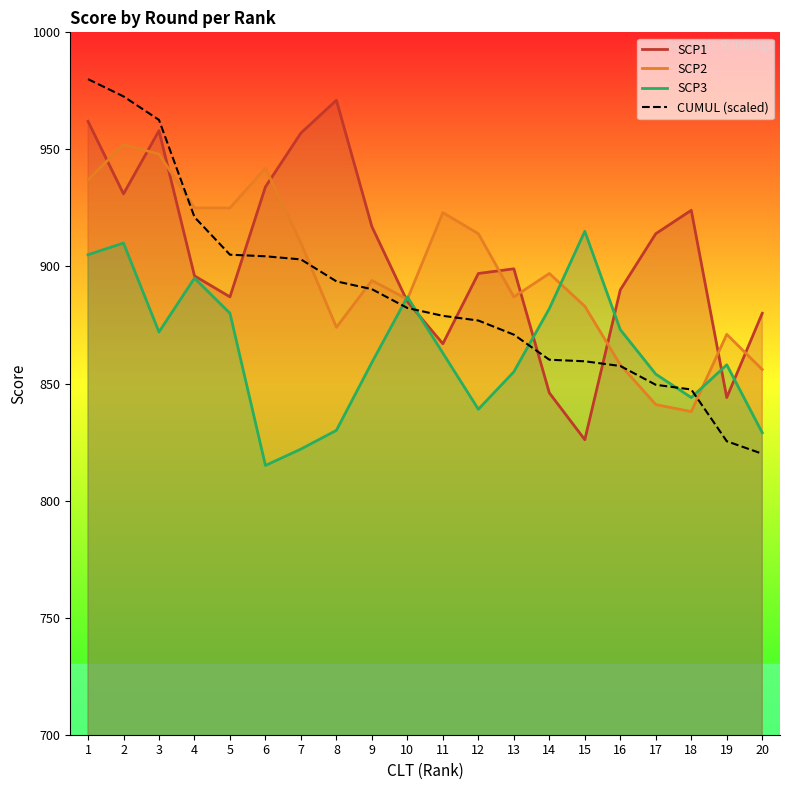

How many lines are shown in the chart?

4